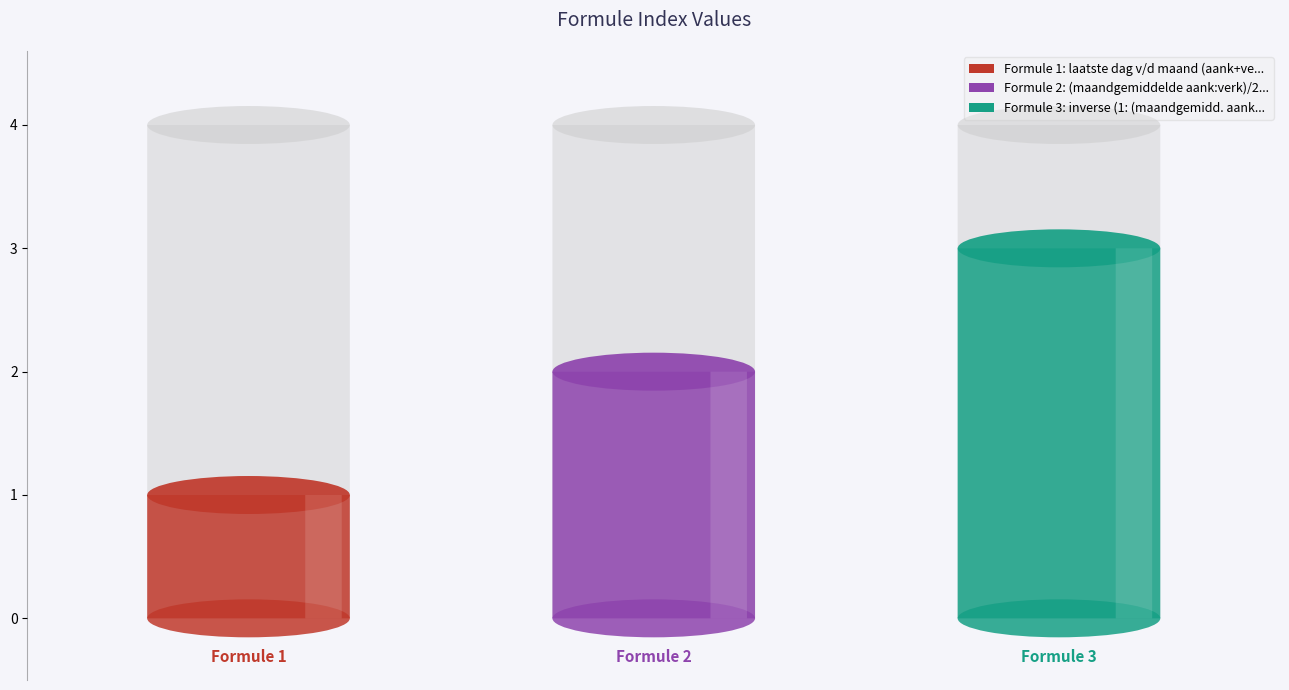

Reading right to left, list all the values displayed in this chart.

3	2	1